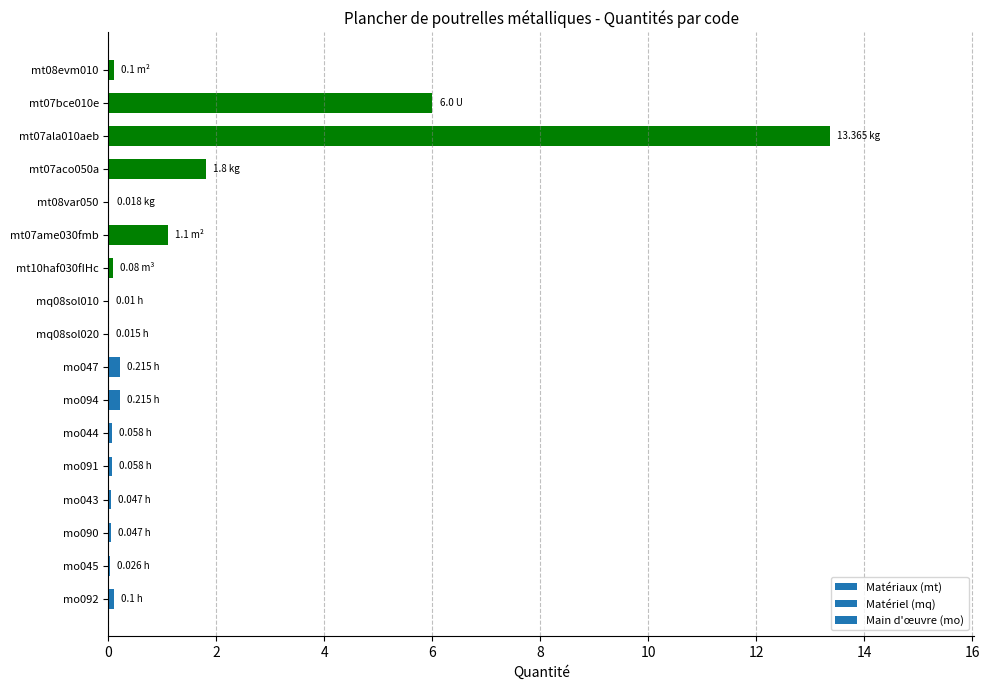

What is the sum of all values?

23.3